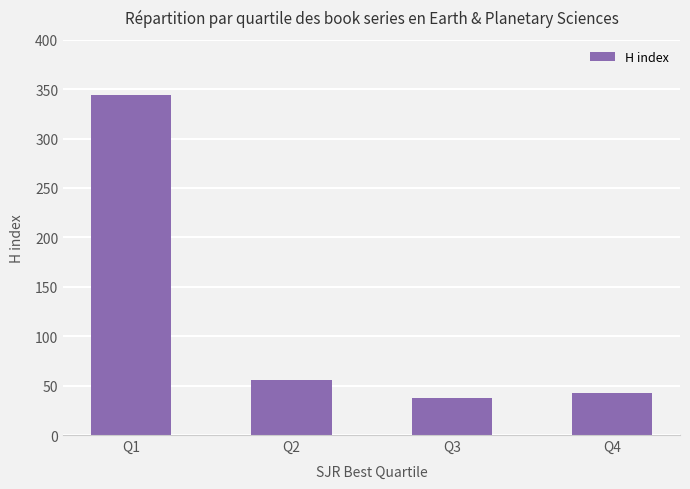

Which has a higher value, Q3 or Q1?

Q1